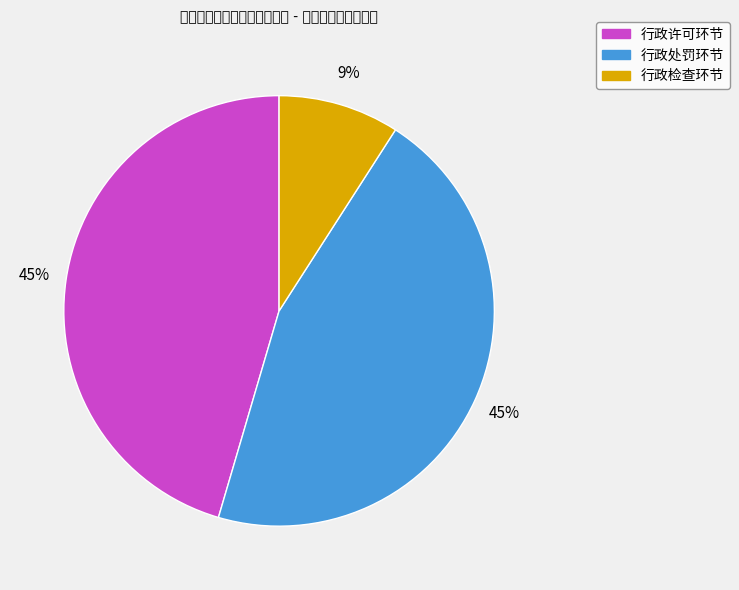

What percentage is the 行政许可环节 slice, to the nearest percent?

45%